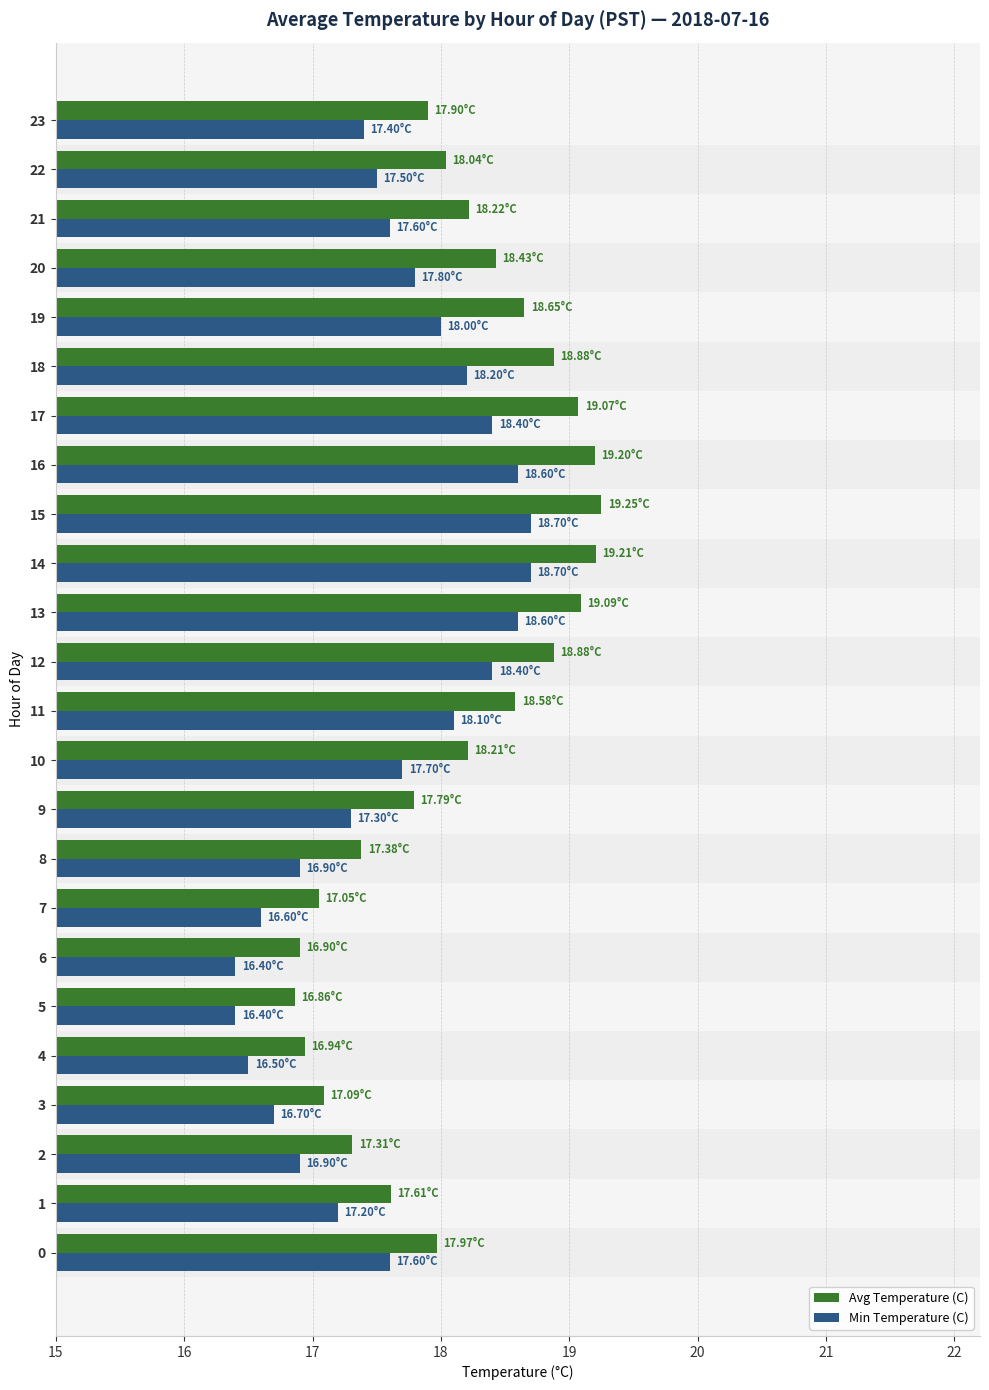

Is the value of Min Temperature (C) at 4 greater than the value of Avg Temperature (C) at 0?

No